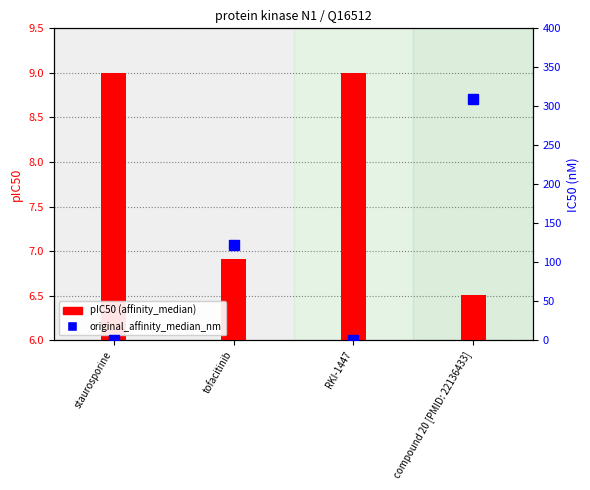

At which label is original_affinity_median_nm closest to 155?

tofacitinib